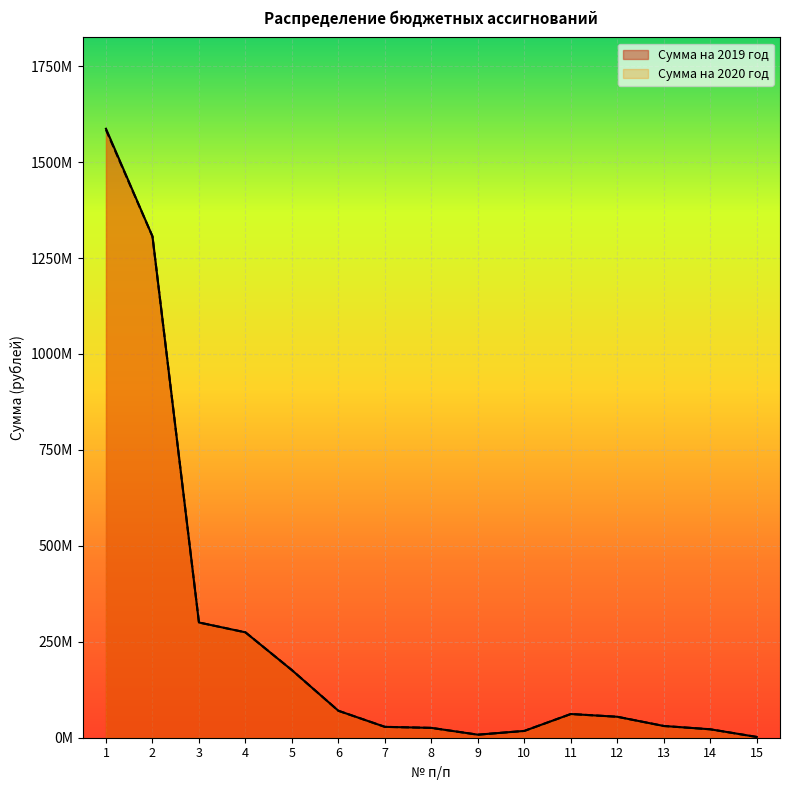

What is the highest value of the Сумма на 2019 год series?

1586948517.3